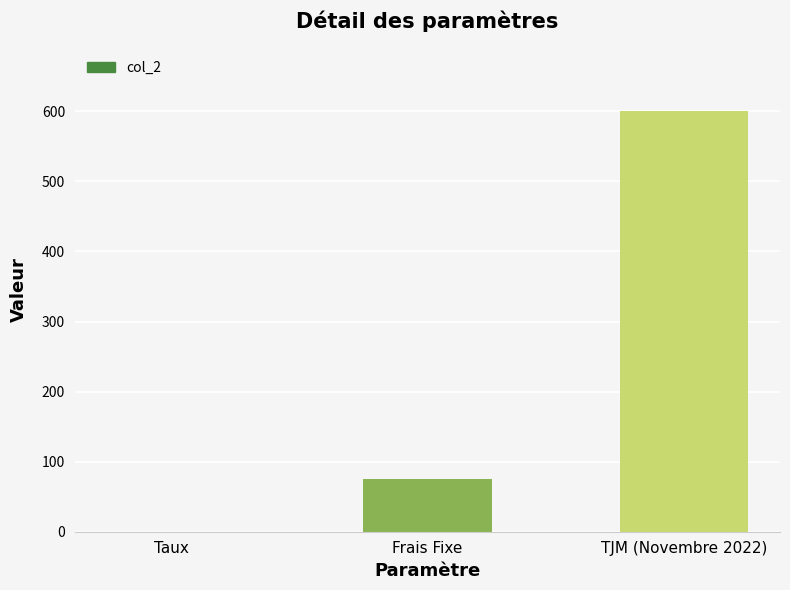

What is the sum of all values?

675.1